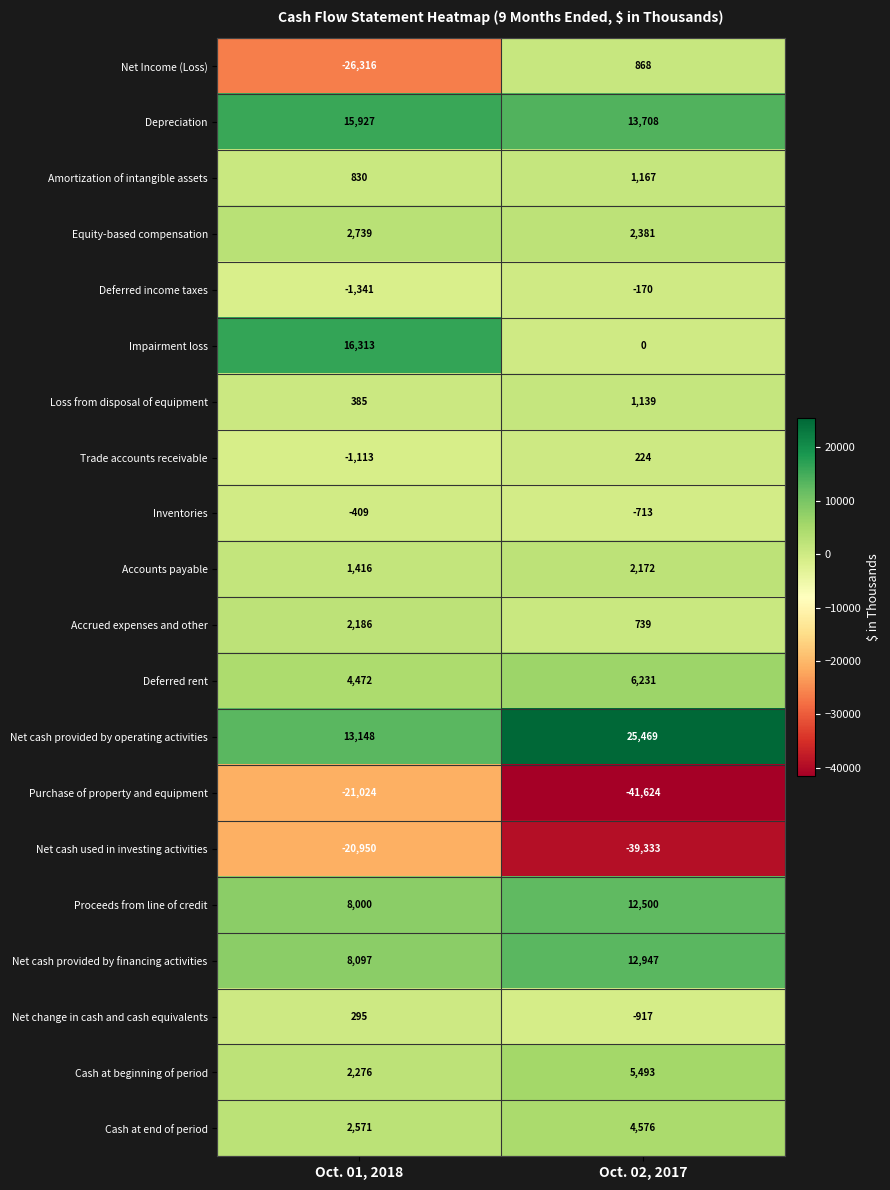

Is it true that Proceeds from line of credit equals 12500 at Oct. 02, 2017?

True